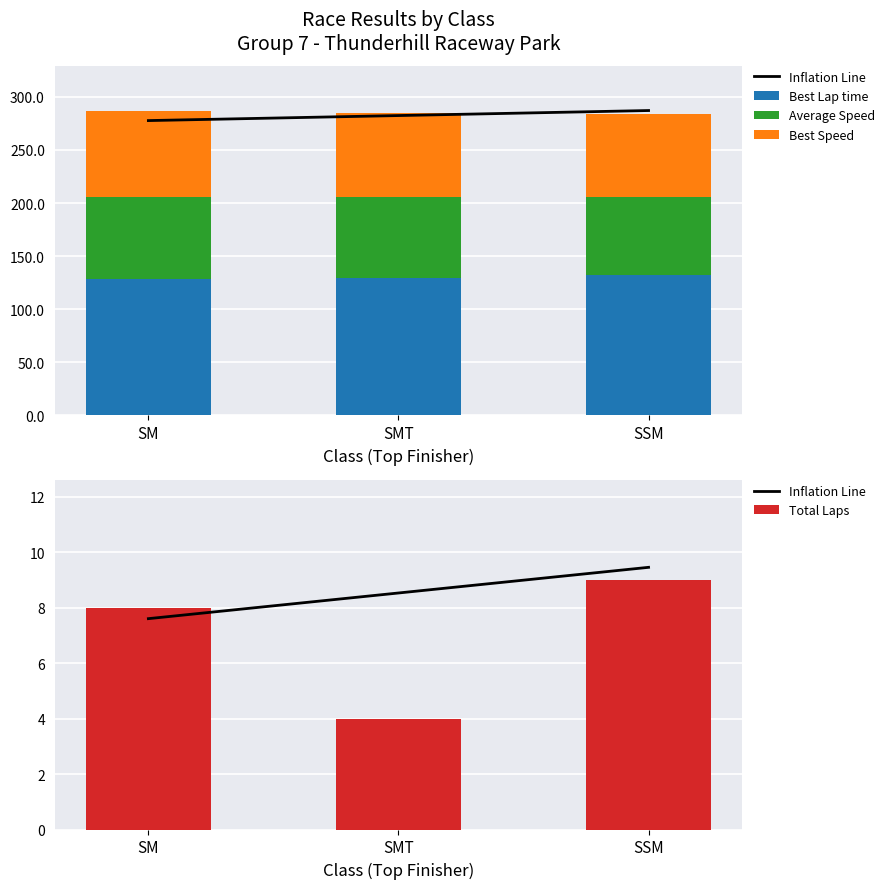

What is the label of the 3rd bar from the right?

SM